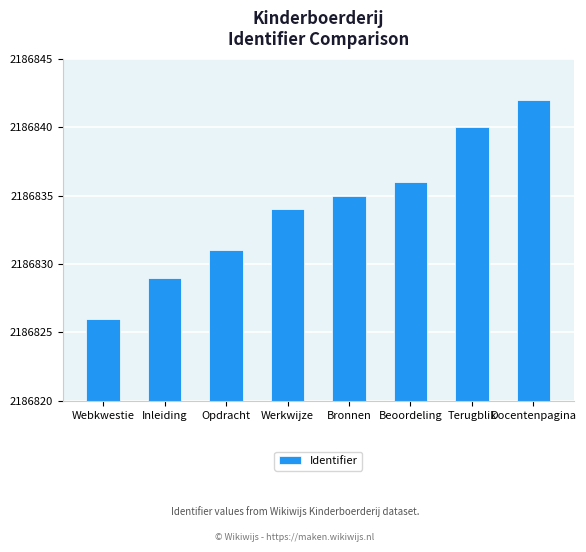

What is the value of the 1st bar from the left?

2186826